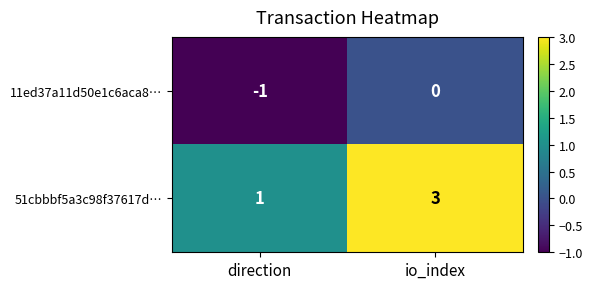

At how many categories does at least one series exceed 0?

2